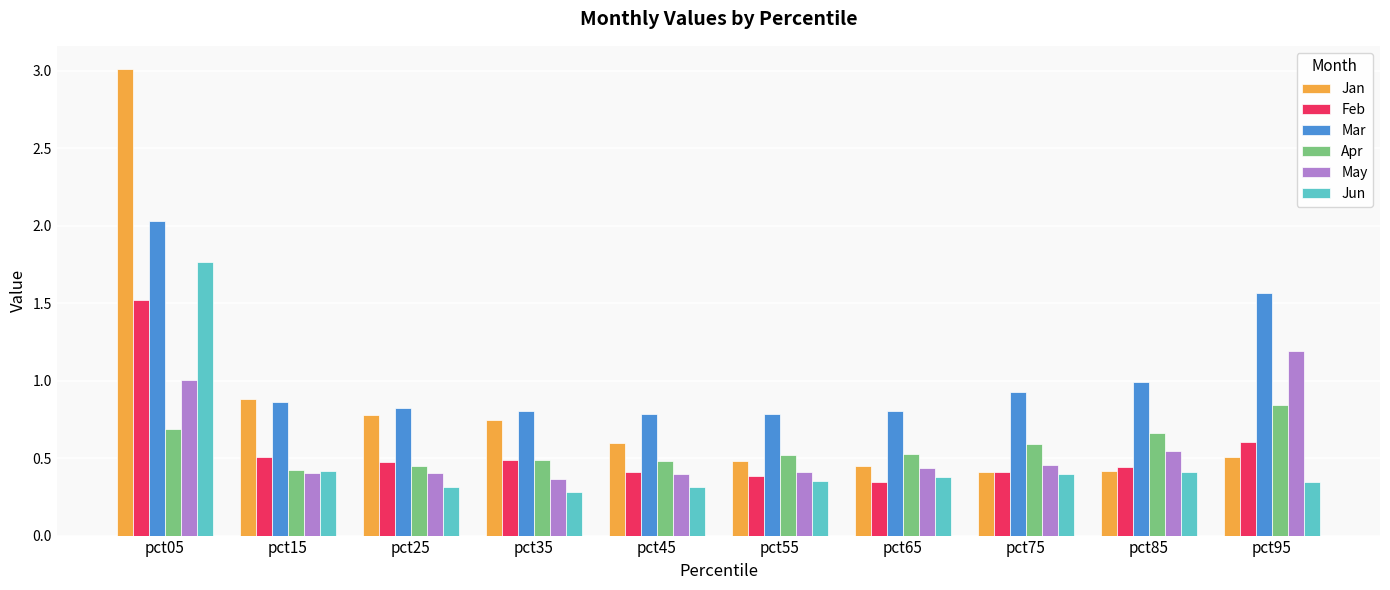

What is the highest value of the Mar series?

2.0